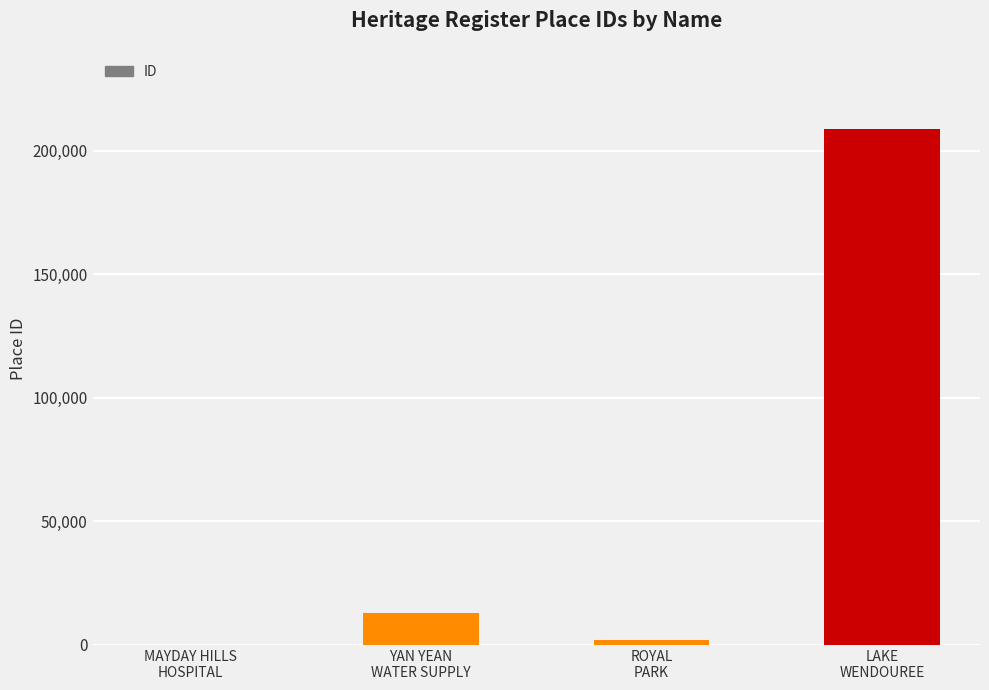

Reading left to right, what are all the values shown in this chart?

96	13088	1954	208835